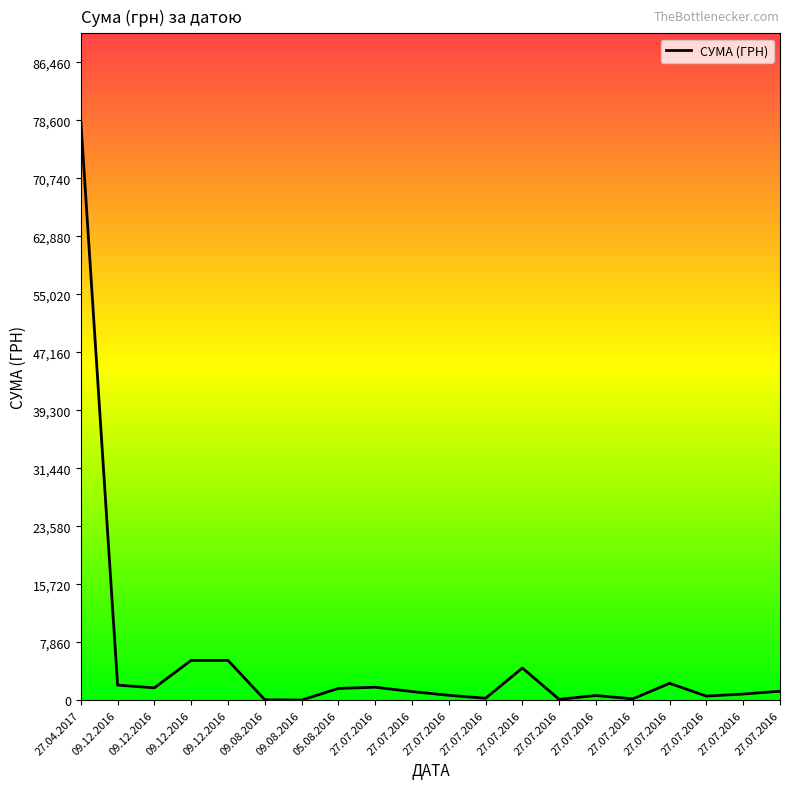

The value at 09.12.2016 is 648.7. True or false?

False